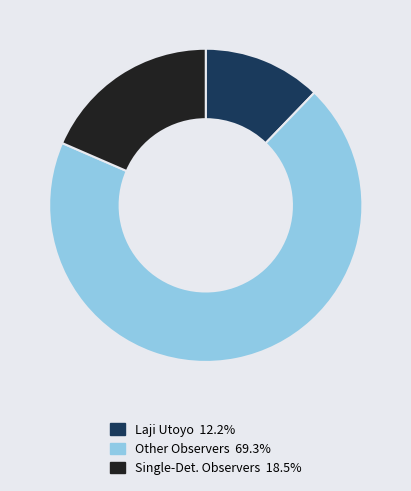

Is there a majority slice in this chart?

Yes